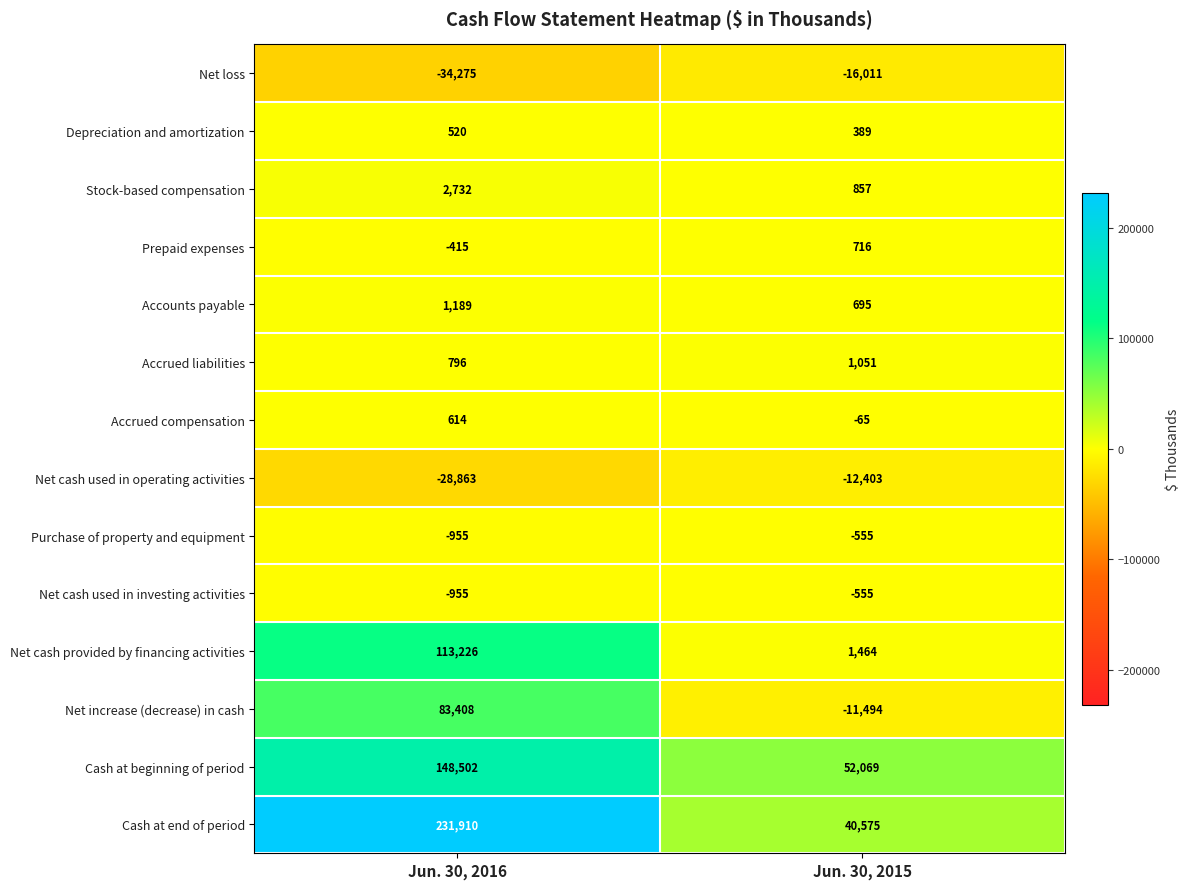

Is the value of Purchase of property and equipment at Jun. 30, 2016 greater than the value of Net cash provided by financing activities at Jun. 30, 2016?

No